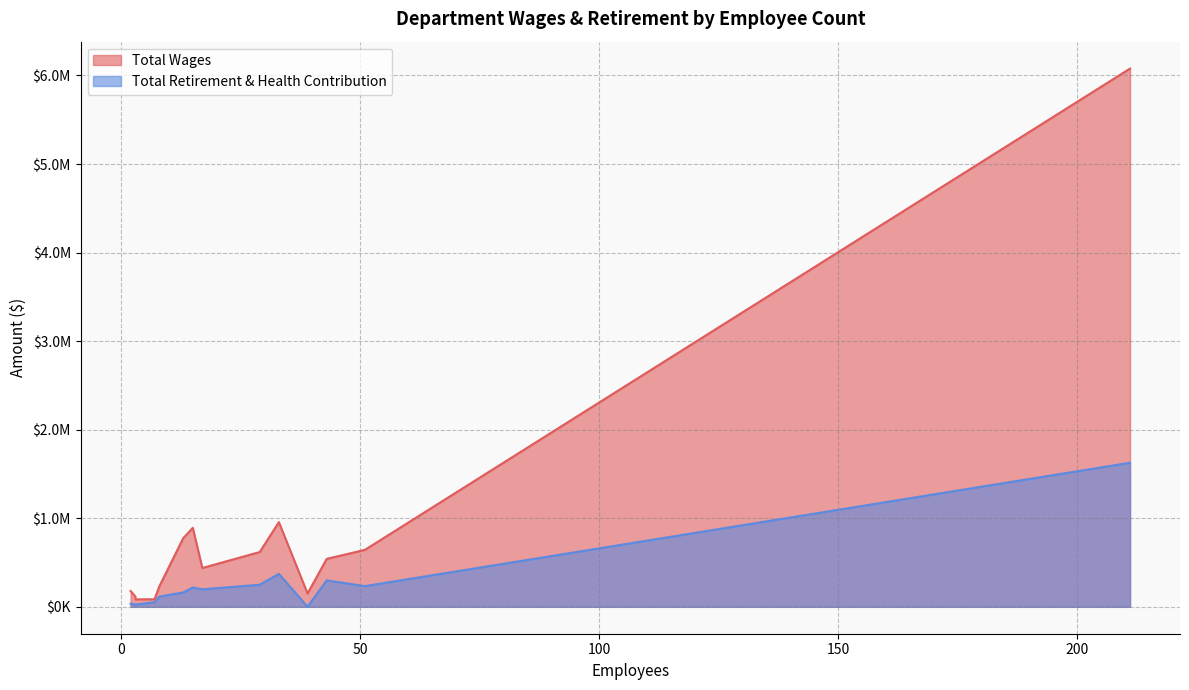

List the series in order of their overall mean, highest first.

Total Wages, Total Retirement & Health Contribution